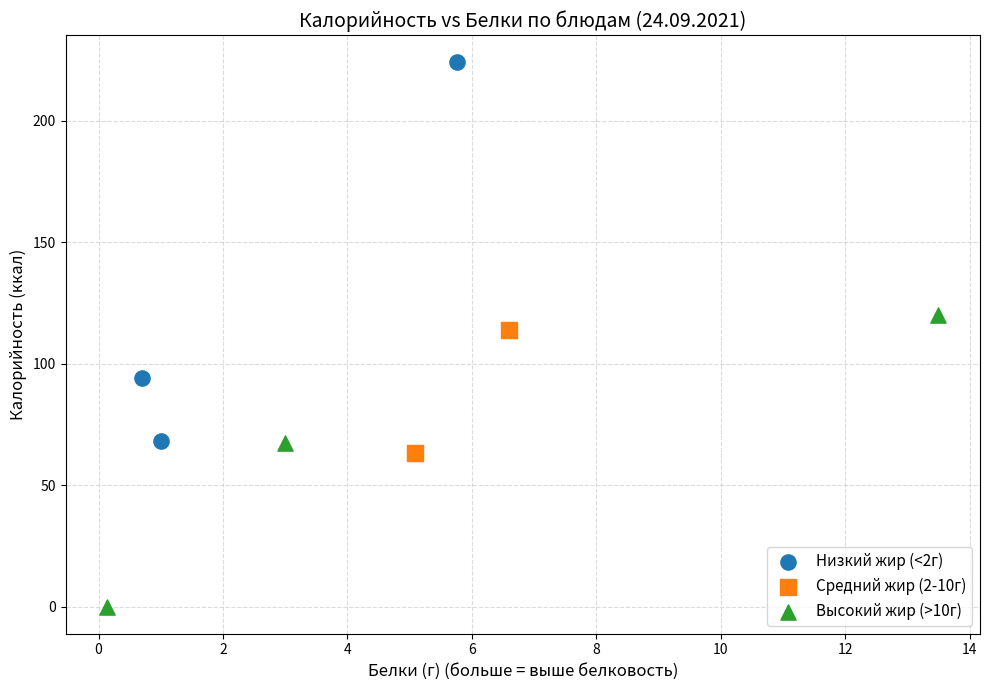

Which series has the largest Y range (max minus min)?

Низкий жир (<2г)